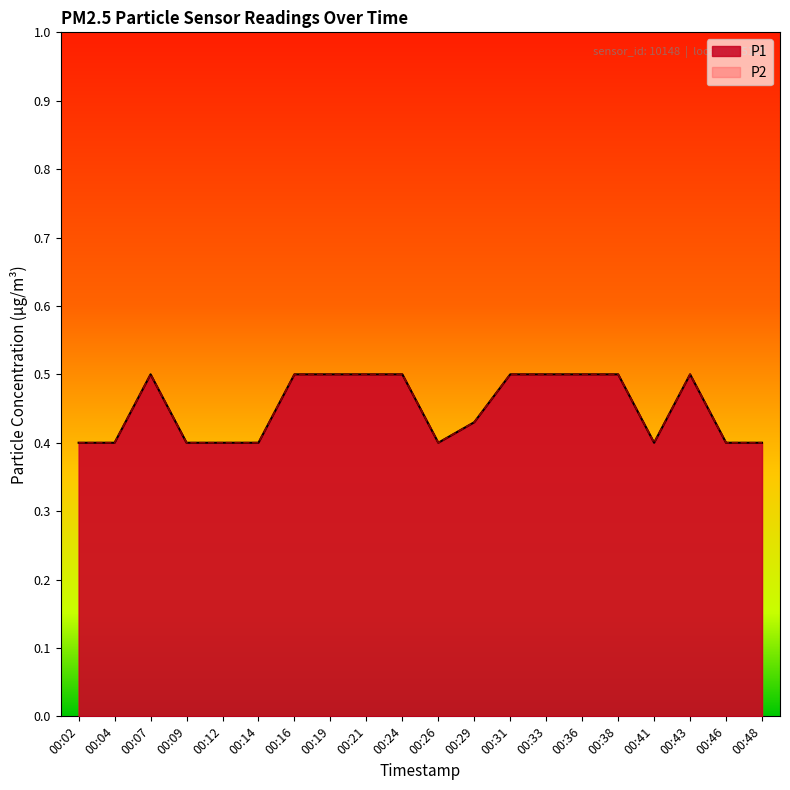

Where is P1 nearest to the value 0?

00:02